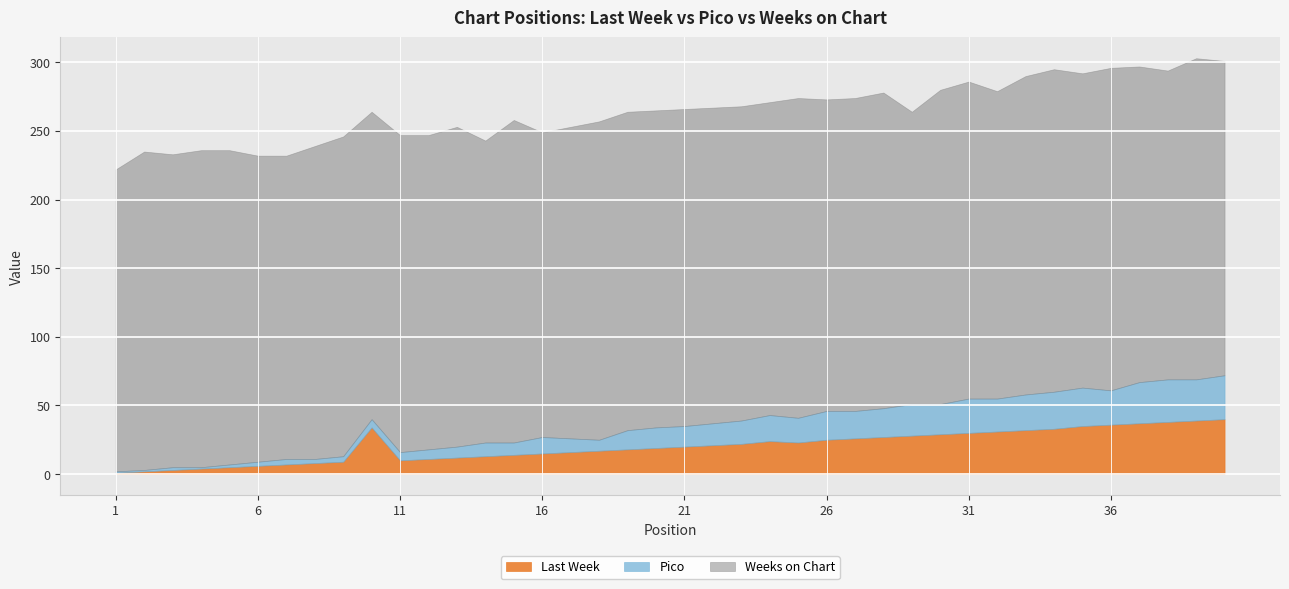

At which category is the sum across all series the highest?

39